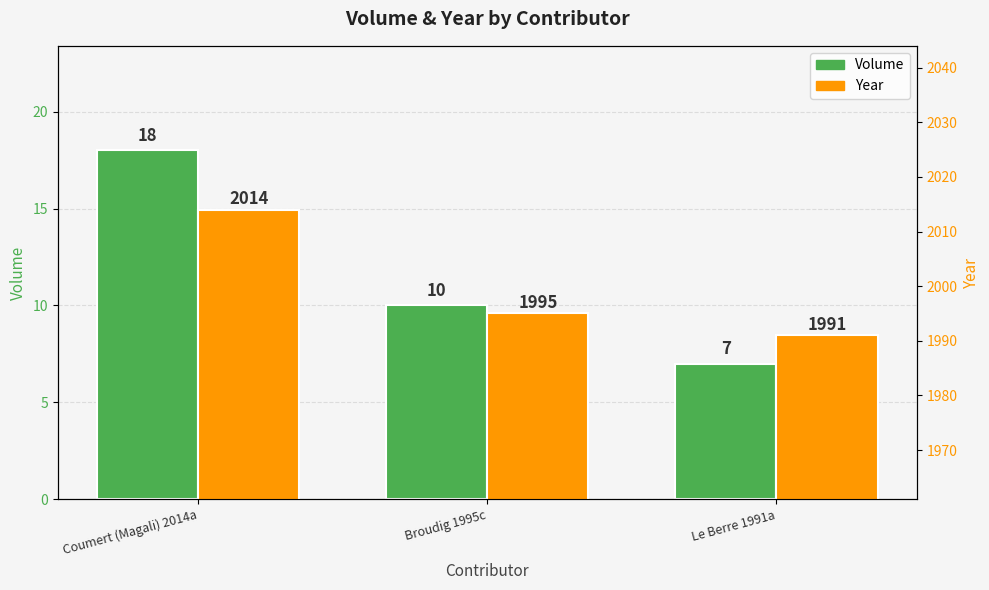

Reading right to left, what are all the values shown in this chart?

Volume: Le Berre 1991a=7	Broudig 1995c=10	Coumert (Magali) 2014a=18
Year: Le Berre 1991a=1991	Broudig 1995c=1995	Coumert (Magali) 2014a=2014